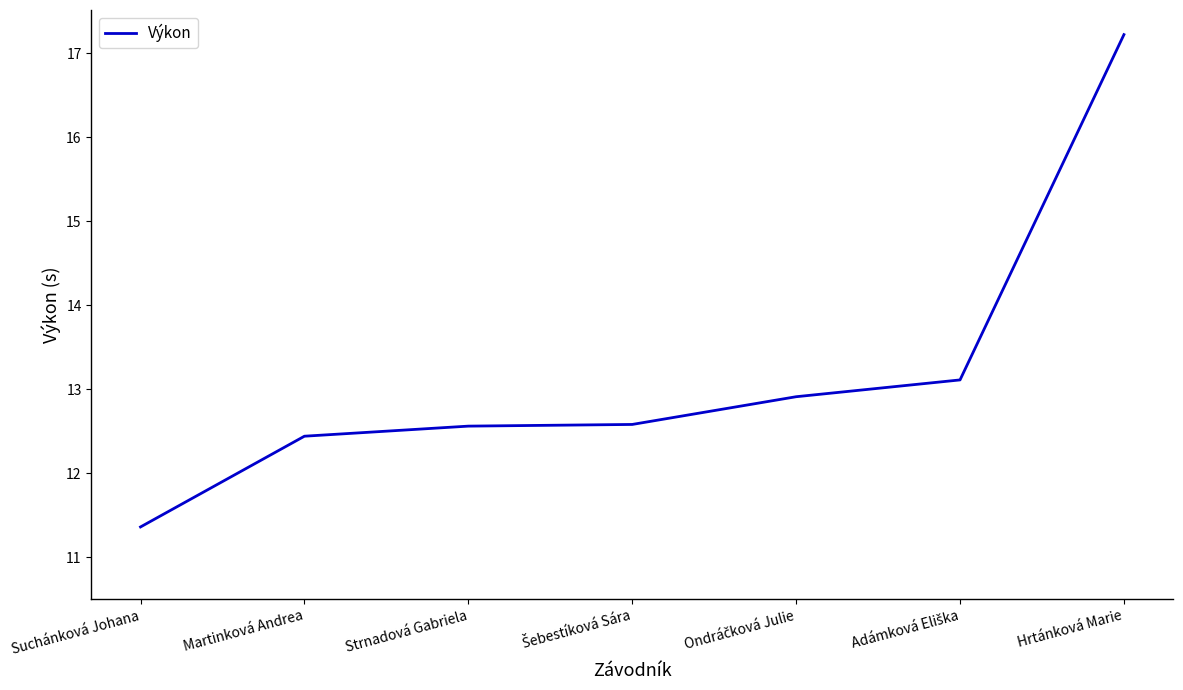

True or false: the data has more than 1 interior local peaks.

False